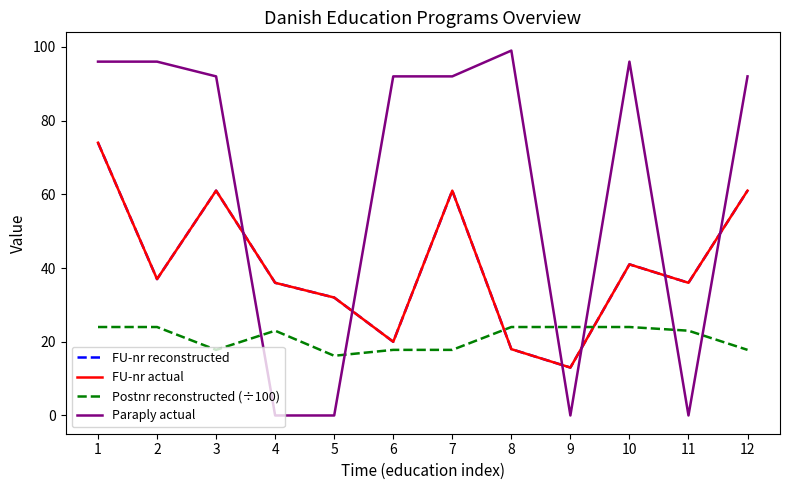

Does the chart have visible grid lines?

No